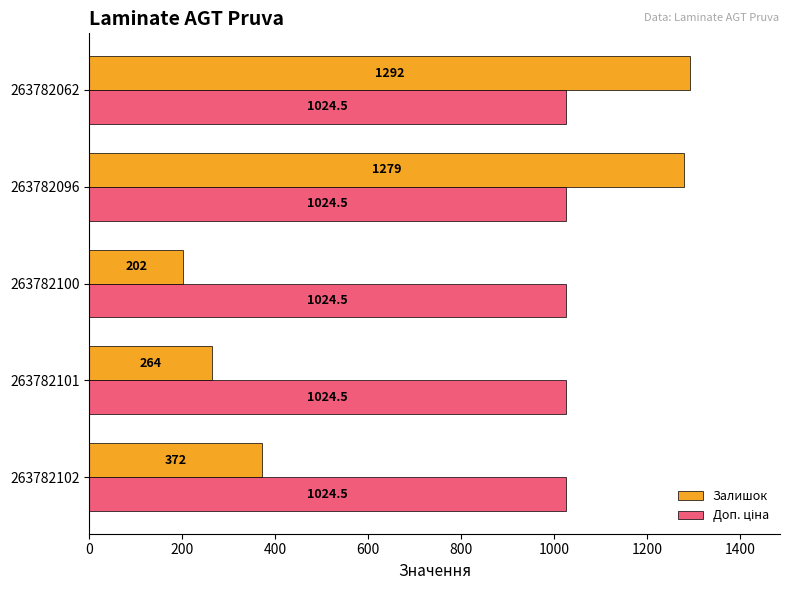

At which category is the sum across all series the highest?

263782062